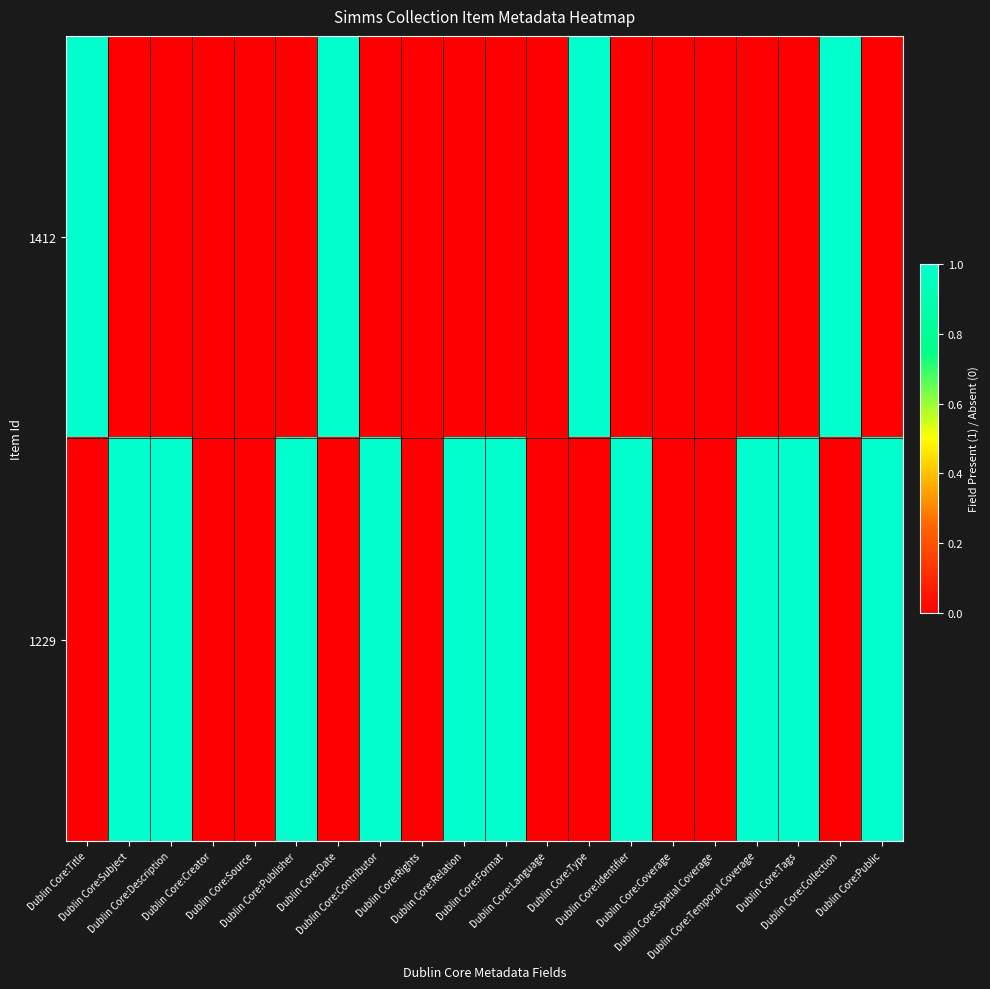

Which series changed the most between Dublin Core:Language and Dublin Core:Coverage?

1412